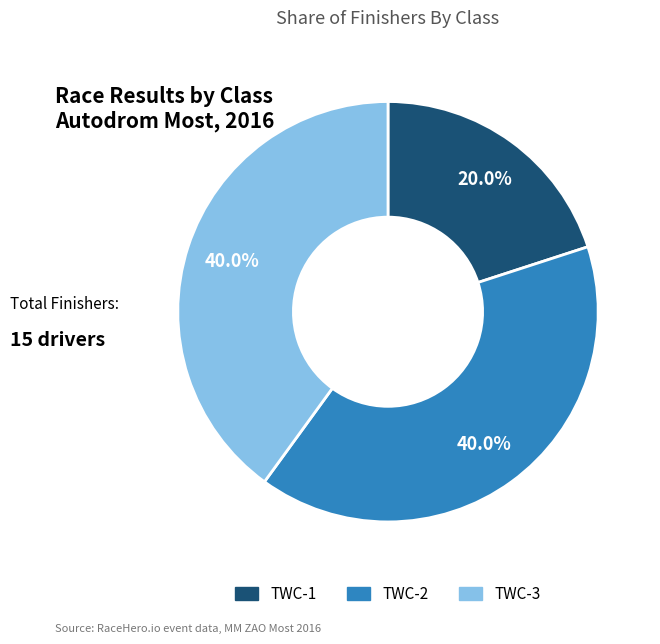

Is it true that TWC-1 is 20% of the pie?

True